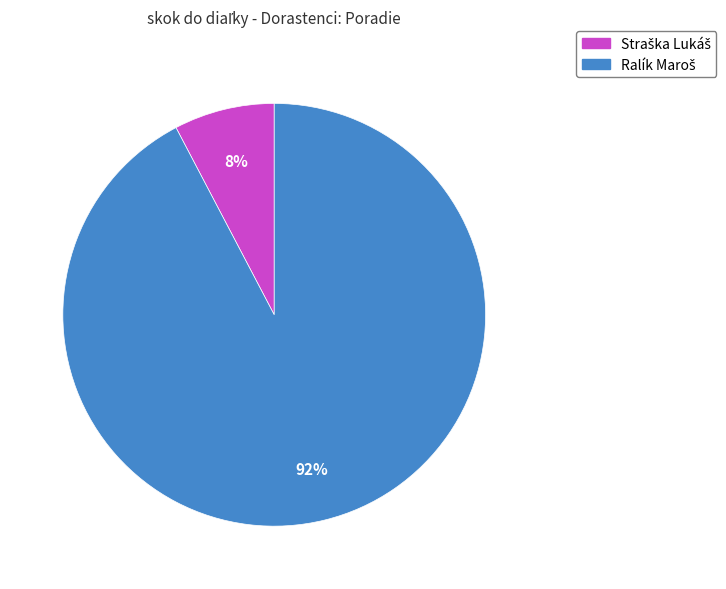

Is there a majority slice in this chart?

Yes